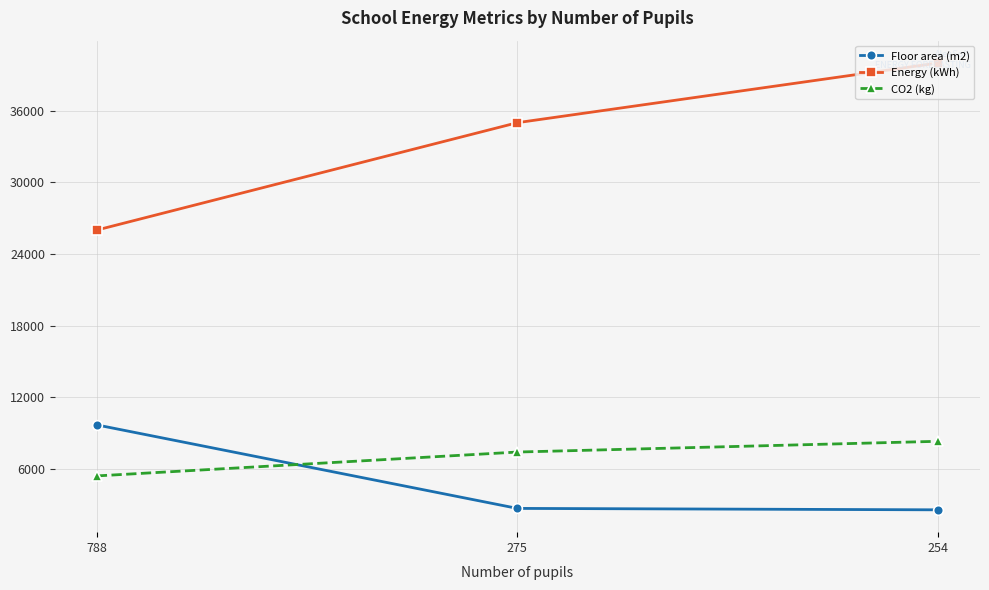

What is the highest value of the Floor area (m2) series?

9674